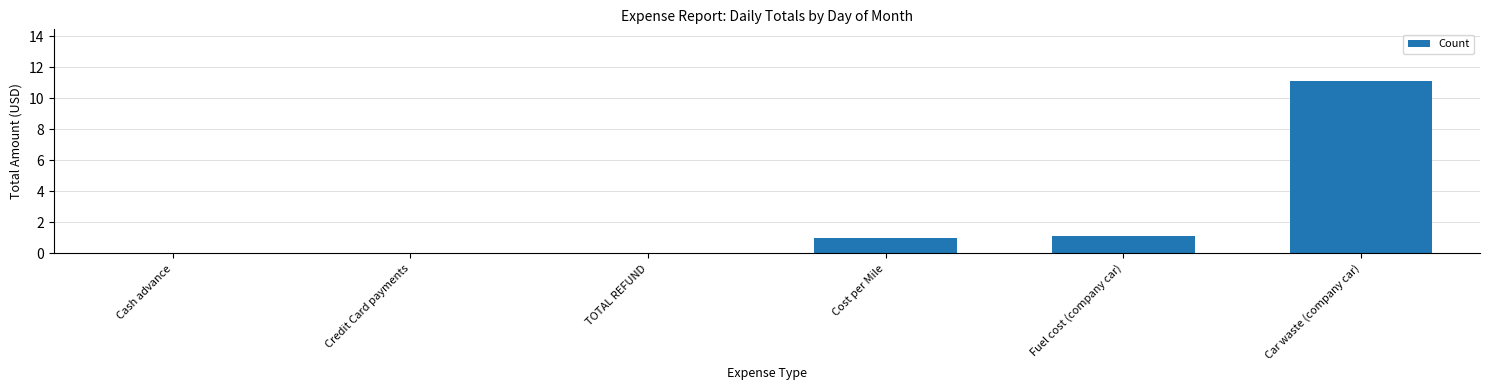

True or false: the data shows 0.0 at TOTAL REFUND.

True